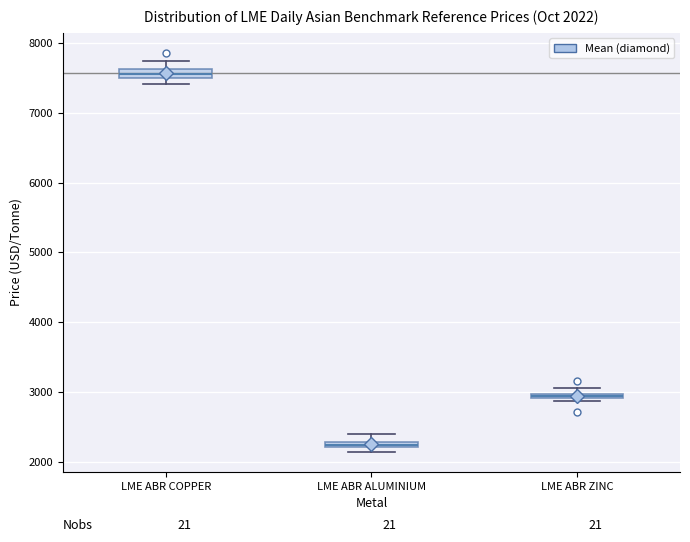

Which box has the highest median line?

LME ABR COPPER